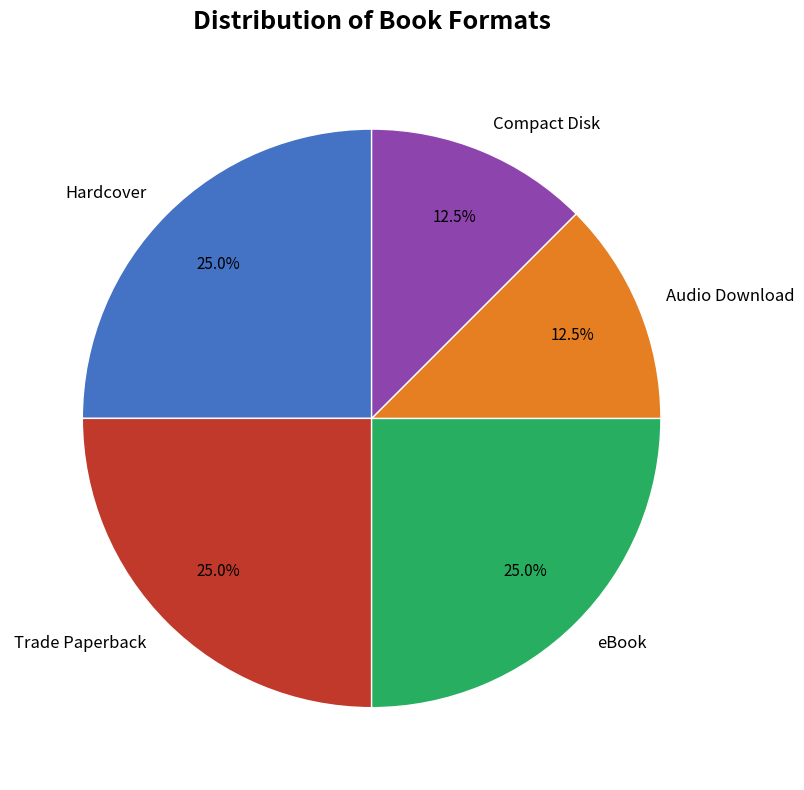

What portion of the pie excludes eBook?

75.0%